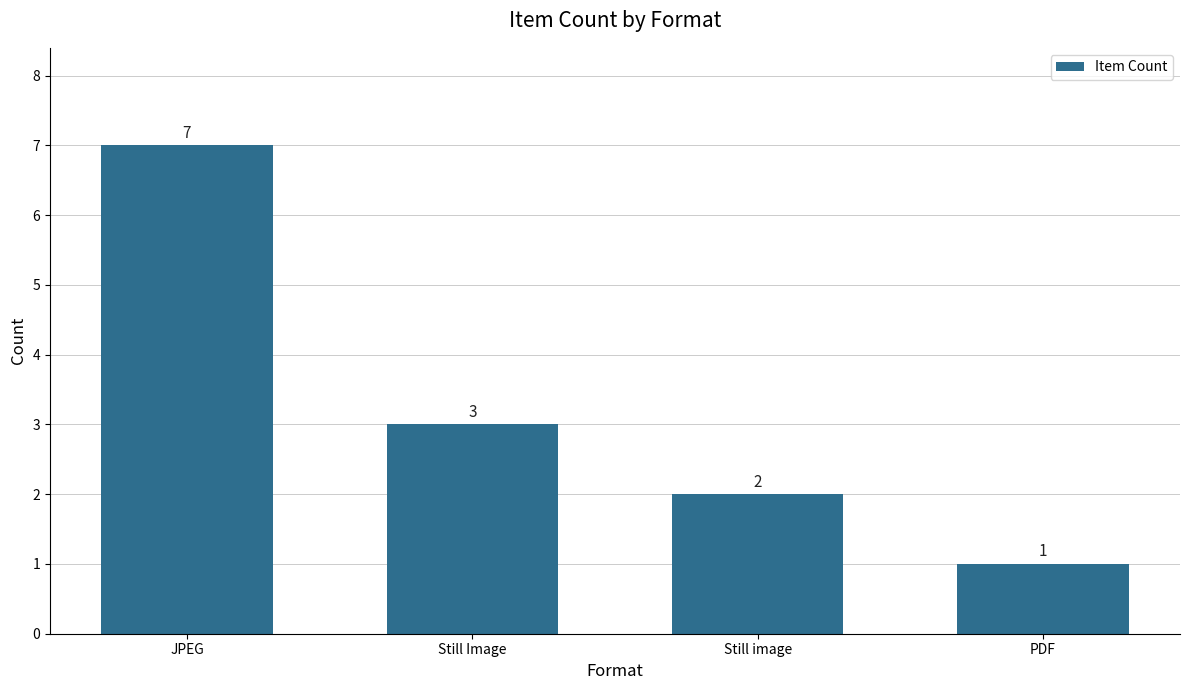

What is the difference between the maximum and second lowest values?

5